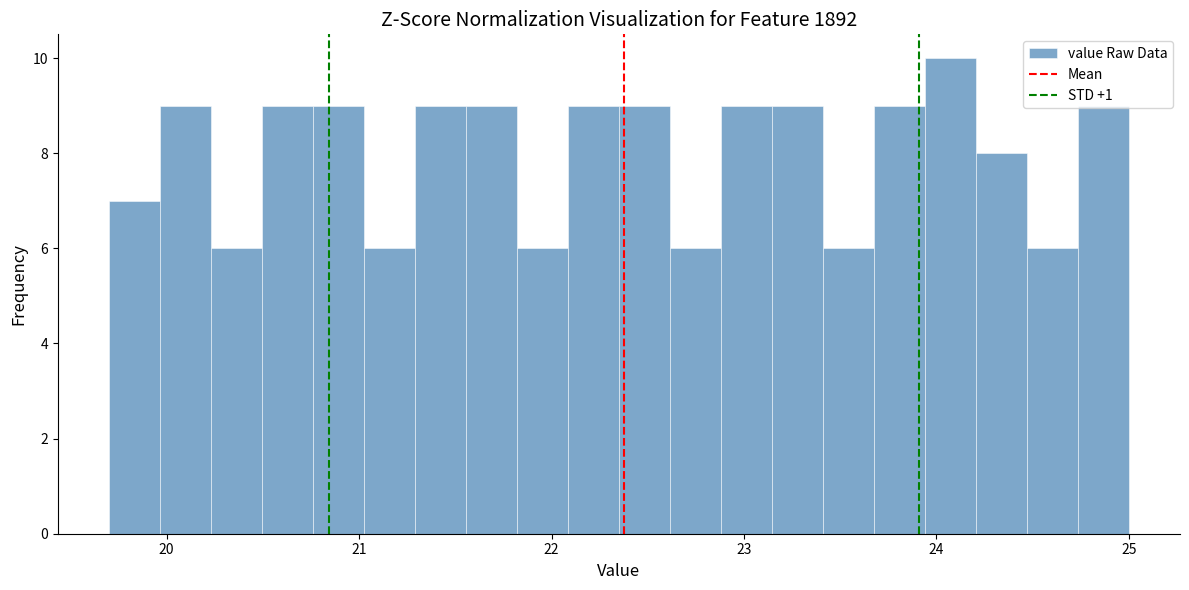

Around what value on the x-axis is the tallest bar? Give the approximate position of its centre, as read against the axis.

24.1